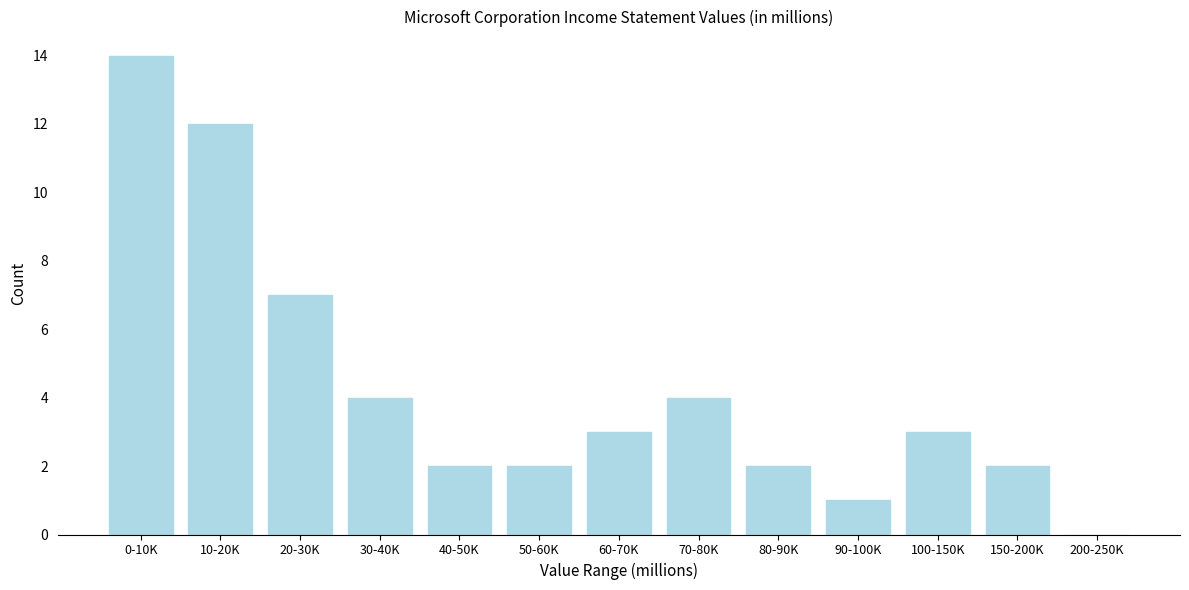

Reading right to left, what are all the values shown in this chart?

200-250K=0	150-200K=2	100-150K=3	90-100K=1	80-90K=2	70-80K=4	60-70K=3	50-60K=2	40-50K=2	30-40K=4	20-30K=7	10-20K=12	0-10K=14